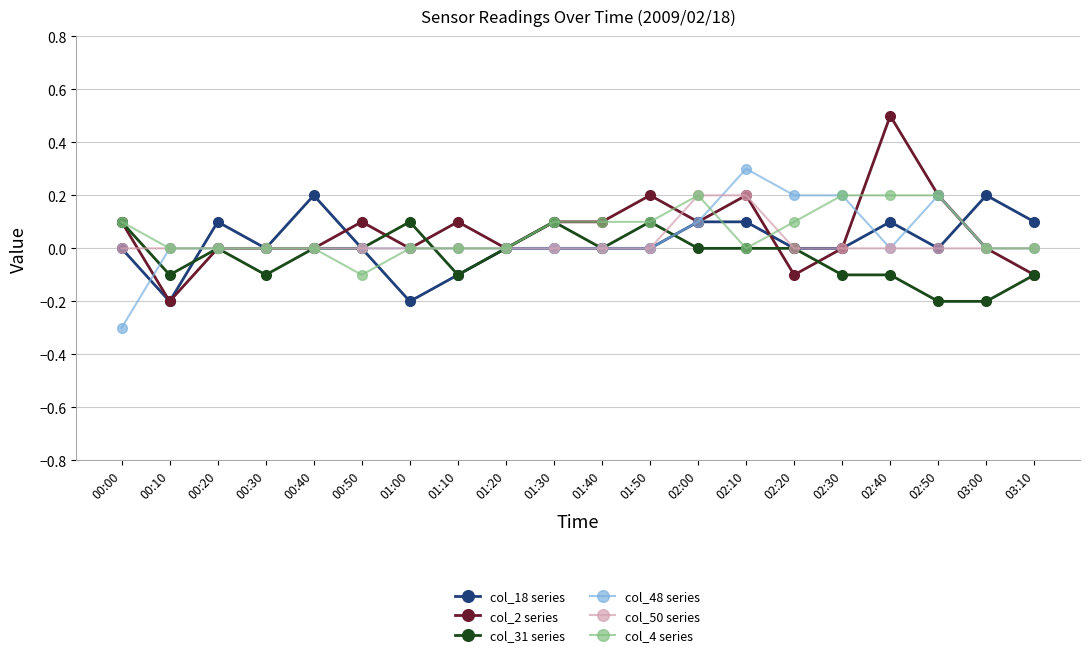

The col_18 series series shows 0.1 at 00:20. True or false?

True